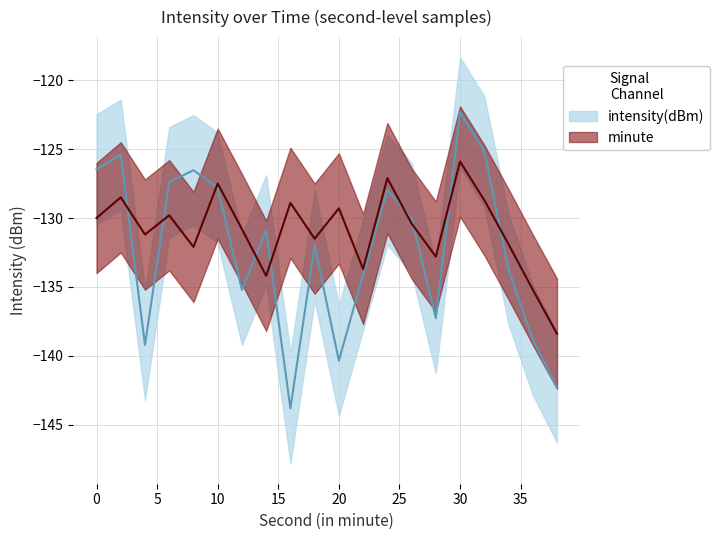

What is the difference between the highest and lowest values at 14?

11.3